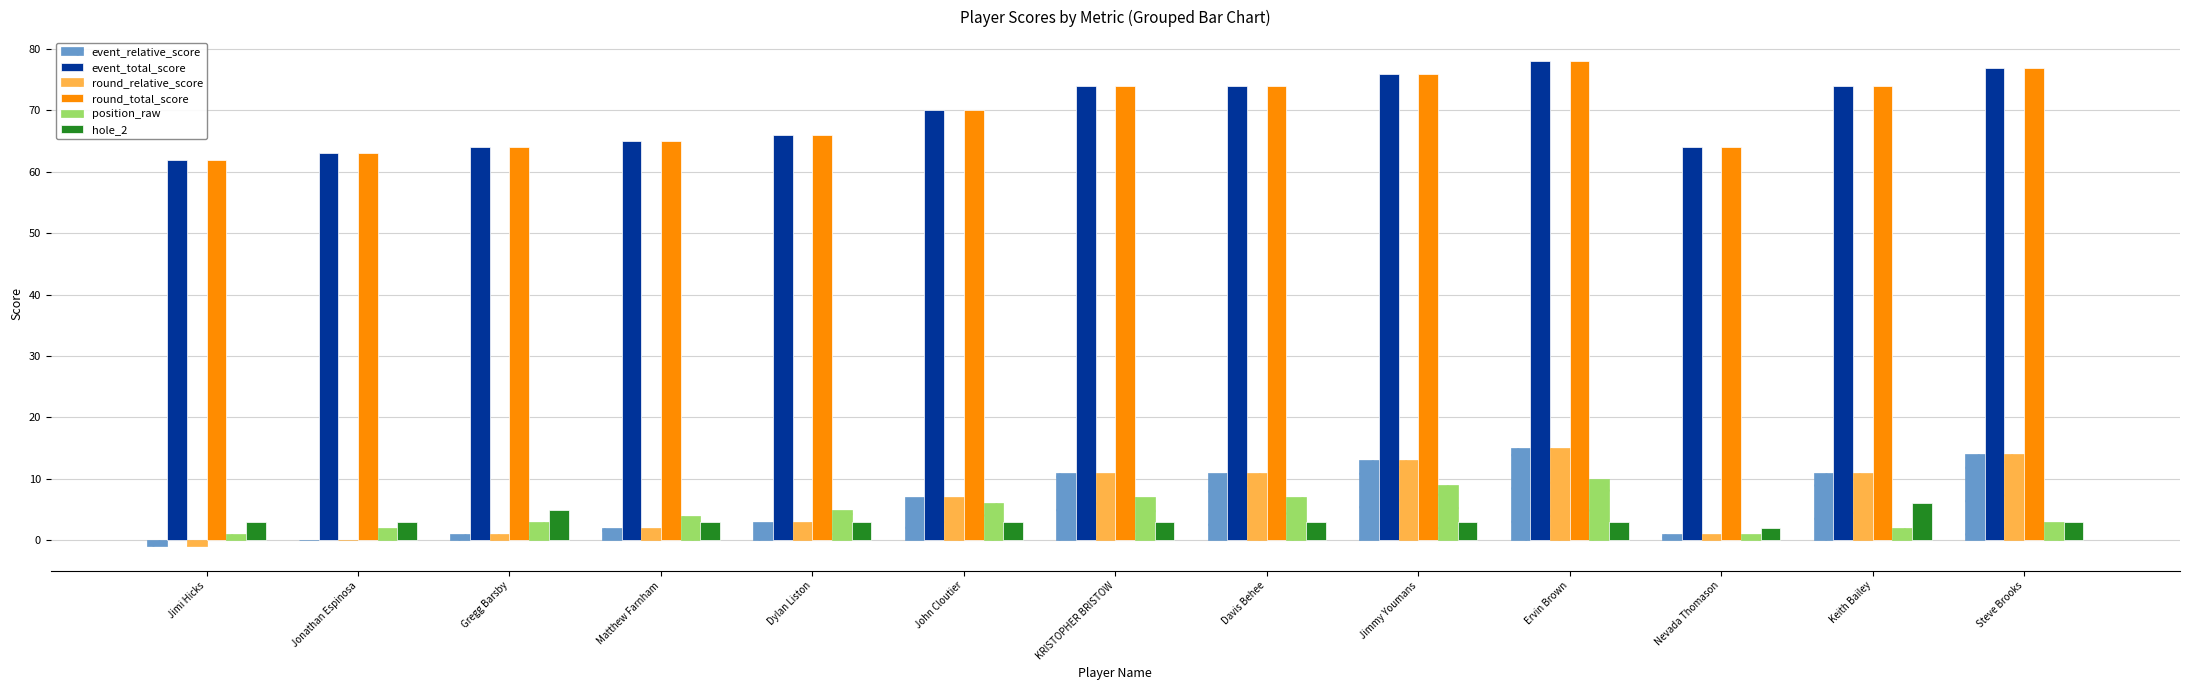

How many categories are shown in the chart?

13